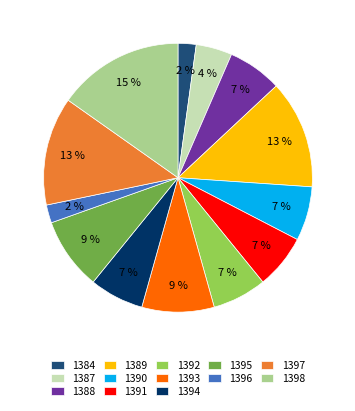

How many segments does this pie chart have?

13